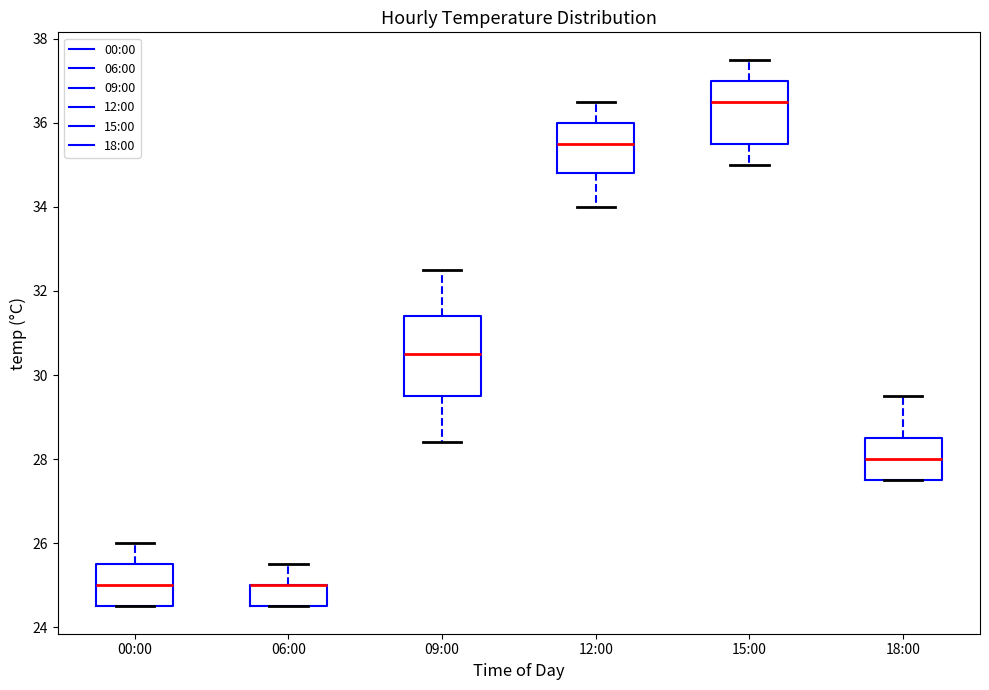

Where is the lower edge of the box for 09:00 on the y-axis? The values are not printed on the chart, so give them approximately, as read against the axis.

29.6